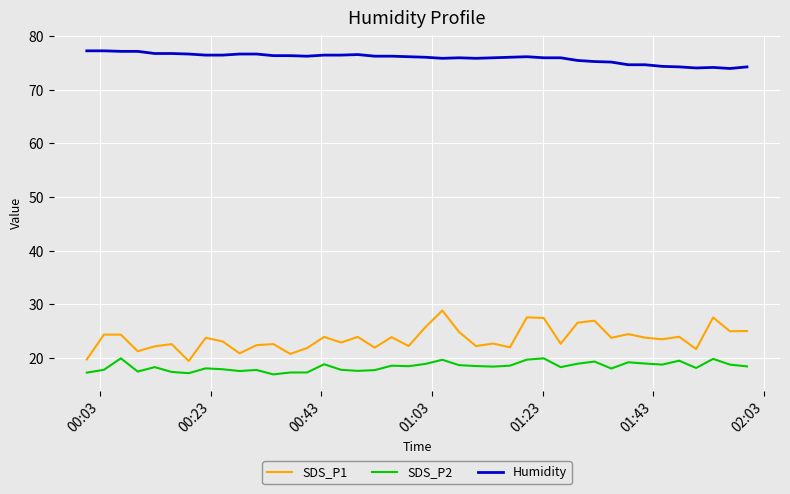

What is the greatest value displayed?

77.3